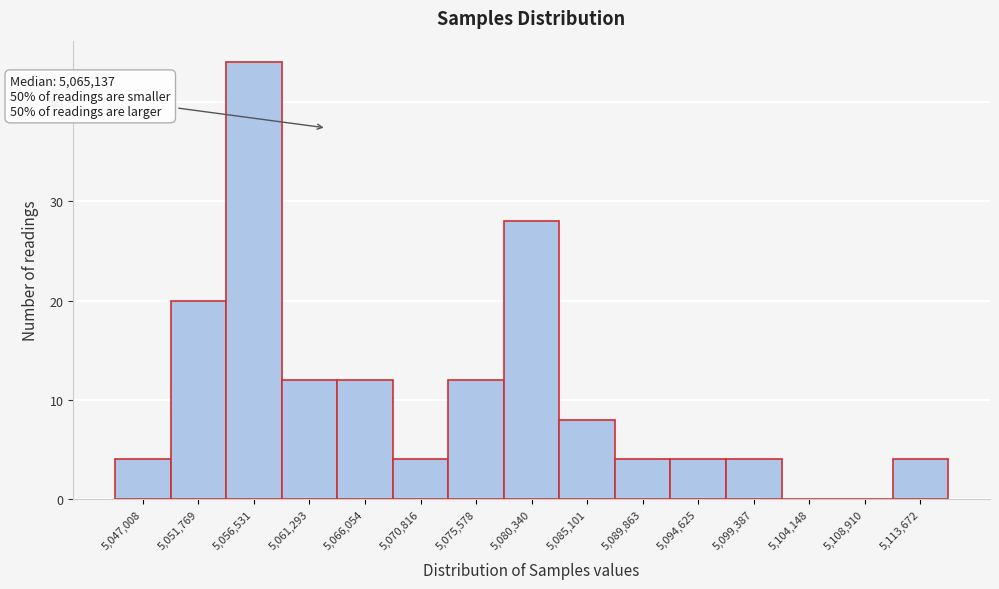

Reading left to right, list all the values displayed in this chart.

5,047,008=4	5,051,769=20	5,056,531=44	5,061,293=12	5,066,054=12	5,070,816=4	5,075,578=12	5,080,340=28	5,085,101=8	5,089,863=4	5,094,625=4	5,099,387=4	5,104,148=0	5,108,910=0	5,113,672=4